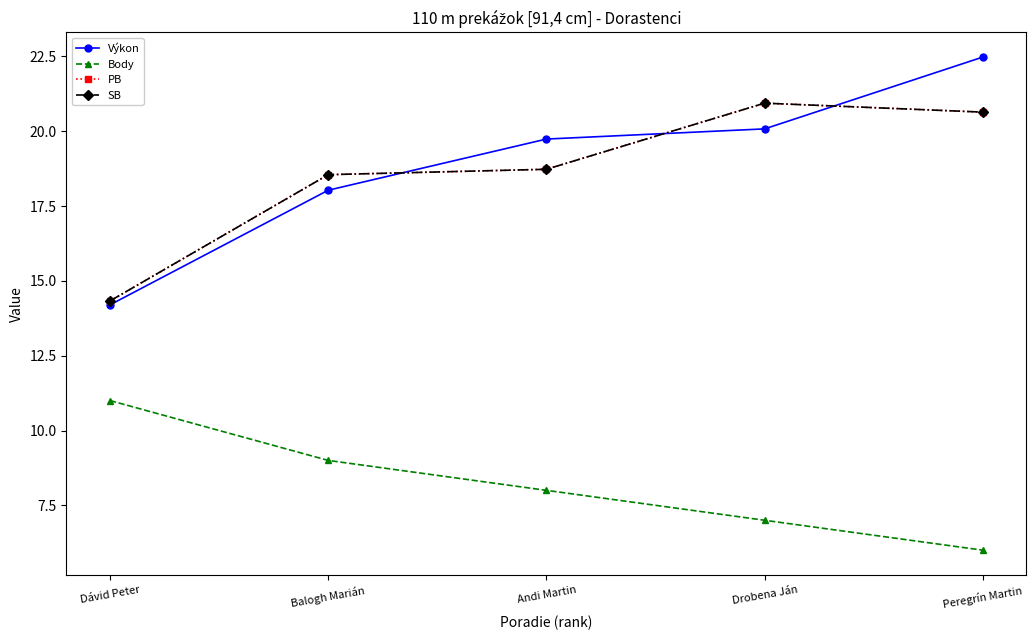

Is this an area chart (filled region under the line)?

No